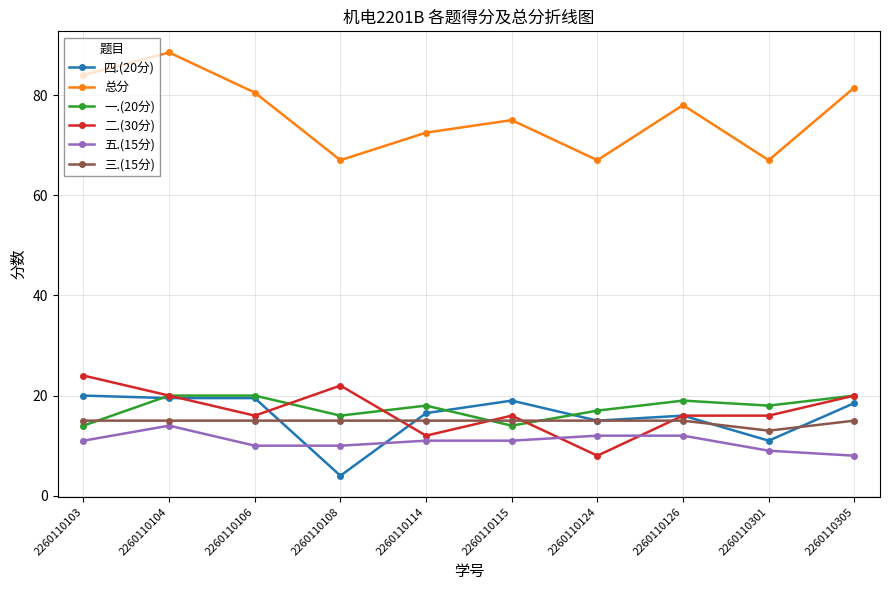

What are all the series names shown in the legend?

四.(20分), 总分, 一.(20分), 二.(30分), 五.(15分), 三.(15分)